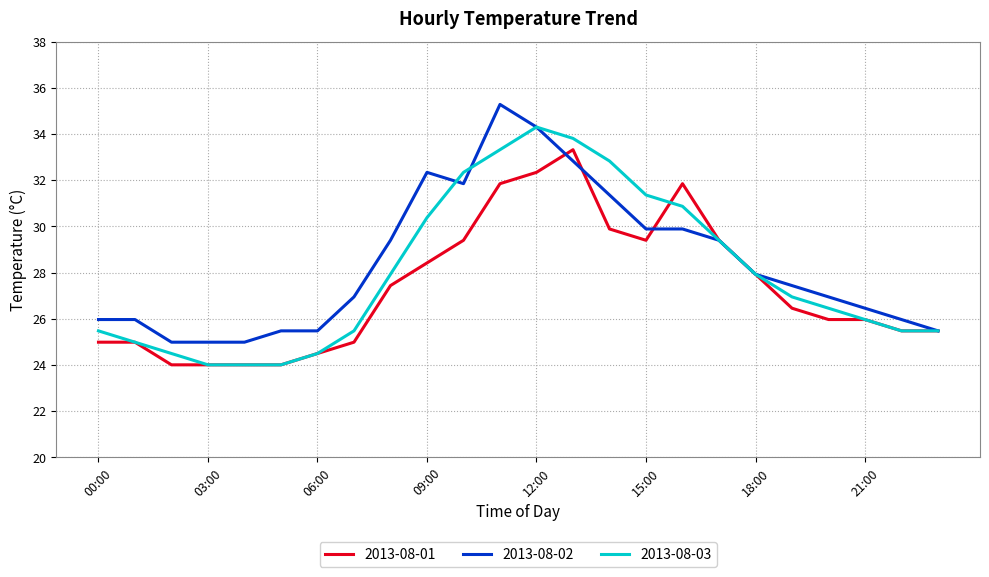

What is the minimum value shown in the chart?

24.0